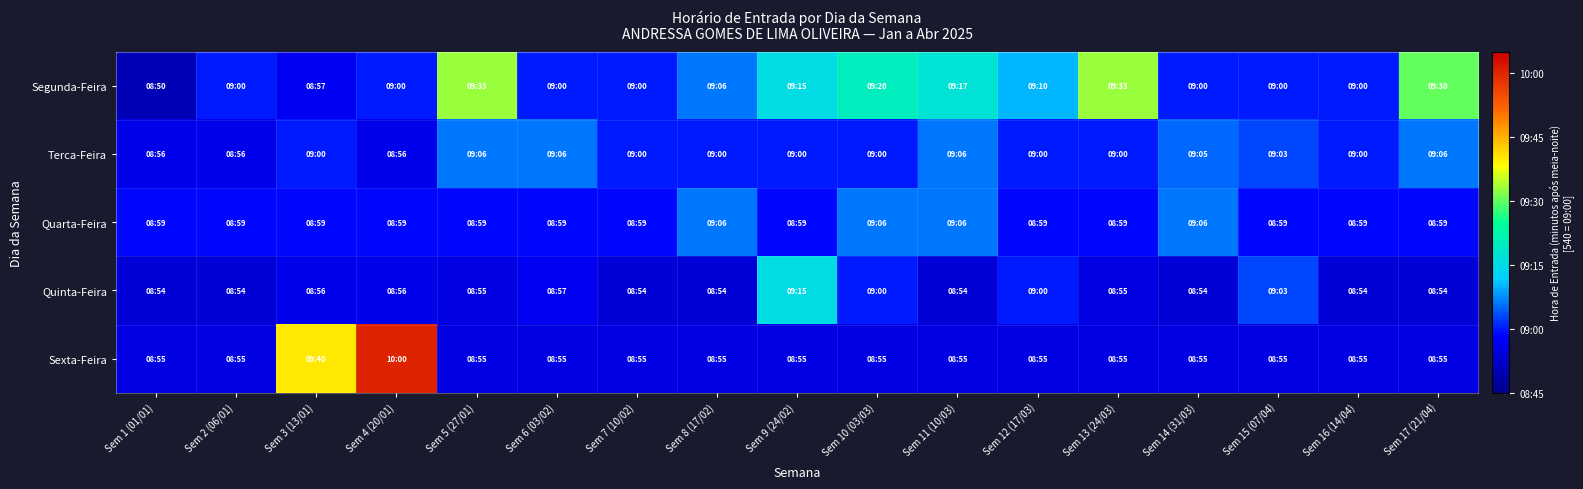

How many categories are shown in the chart?

17